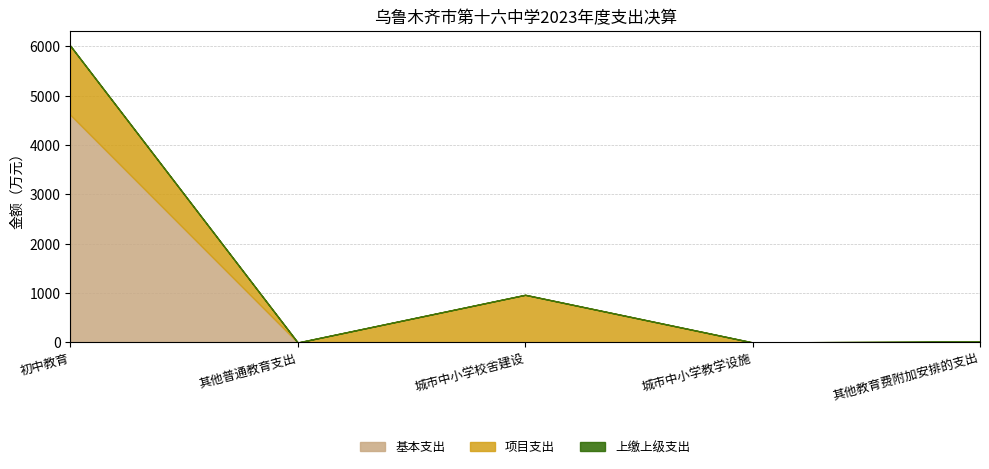

Reading left to right, transcribe all the data shown in this chart.

基本支出: 初中教育=4612.3	其他普通教育支出=0.0	城市中小学校舍建设=0.0	城市中小学教学设施=0.0	其他教育费附加安排的支出=0.0
项目支出: 初中教育=1398.7	其他普通教育支出=0.1	城市中小学校舍建设=965.7	城市中小学教学设施=1.7	其他教育费附加安排的支出=20.0
上缴上级支出: 初中教育=0.0	其他普通教育支出=0.0	城市中小学校舍建设=0.0	城市中小学教学设施=0.0	其他教育费附加安排的支出=0.0